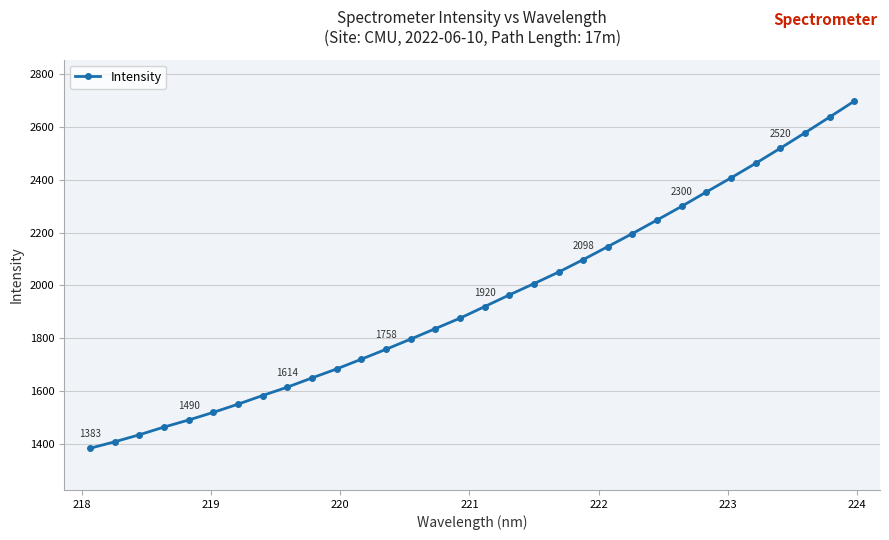

How many data points are less than 1919?

16